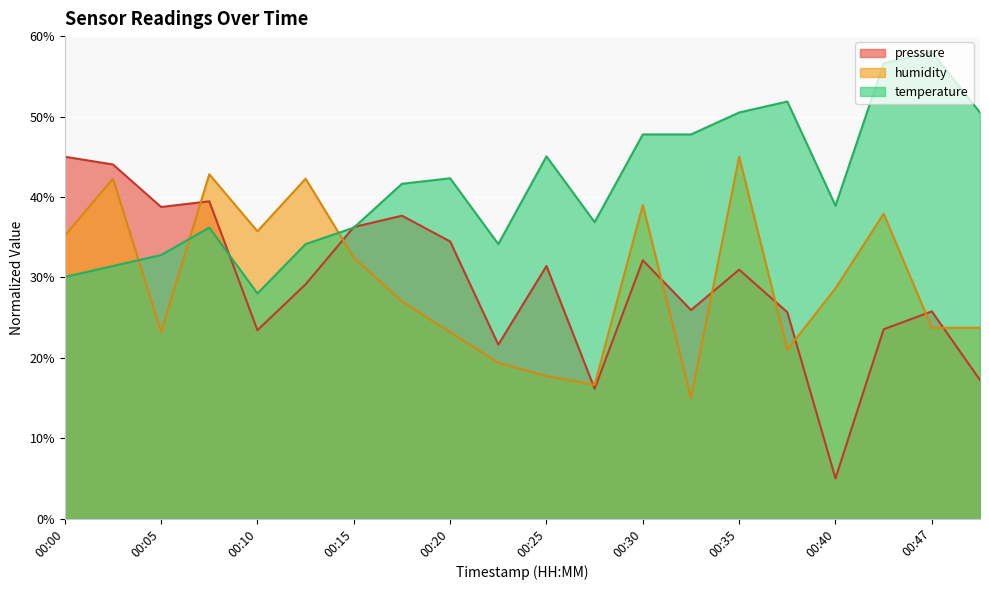

Rank the series by their average value, from highest to lowest.

temperature, humidity